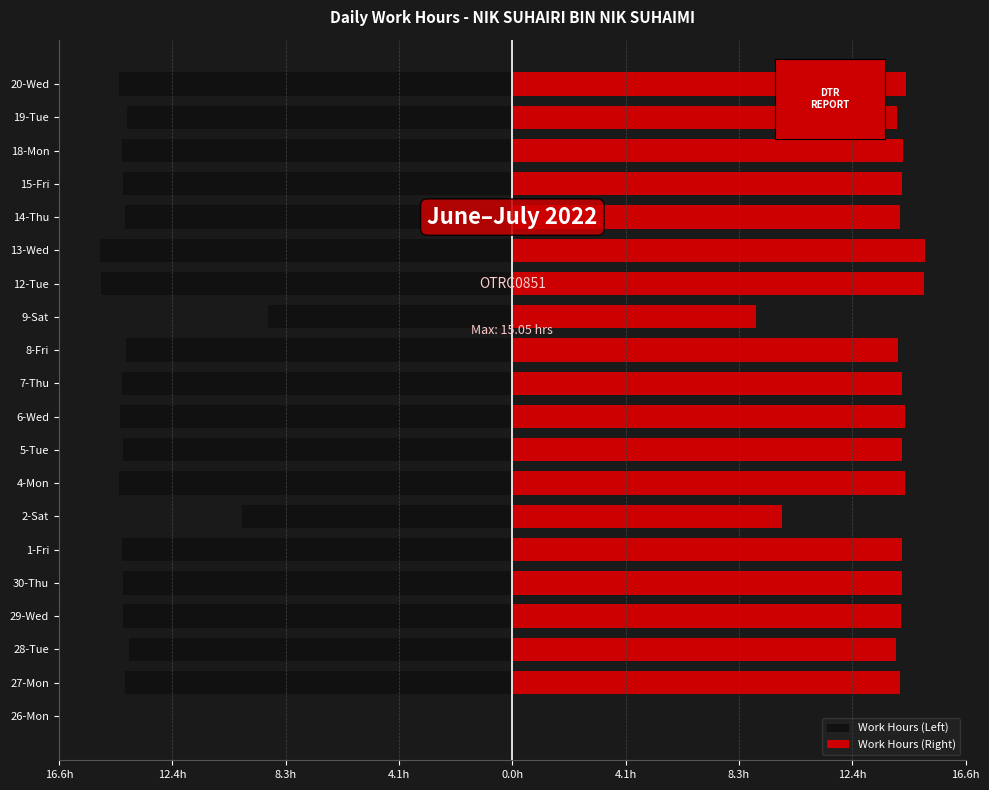

Which series has the widest spread of values?

Work Hours (Left)